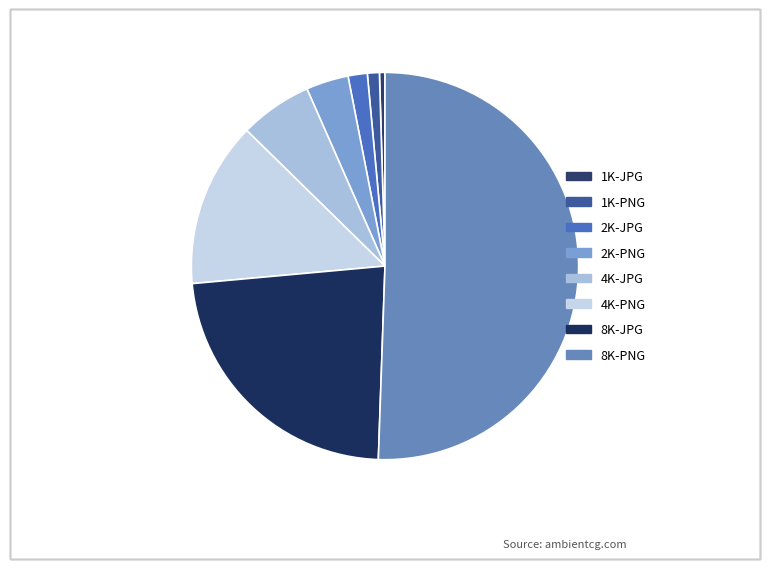

To the nearest percent, what is the combined percentage of 4K-JPG and 2K-JPG?

8%